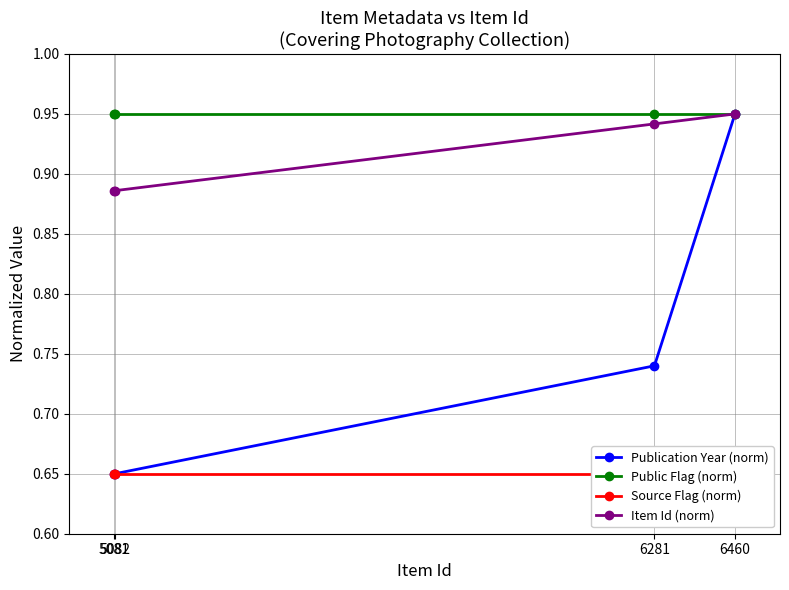

Is the value of Item Id (norm) at 5081 greater than the value of Source Flag (norm) at 5082?

Yes